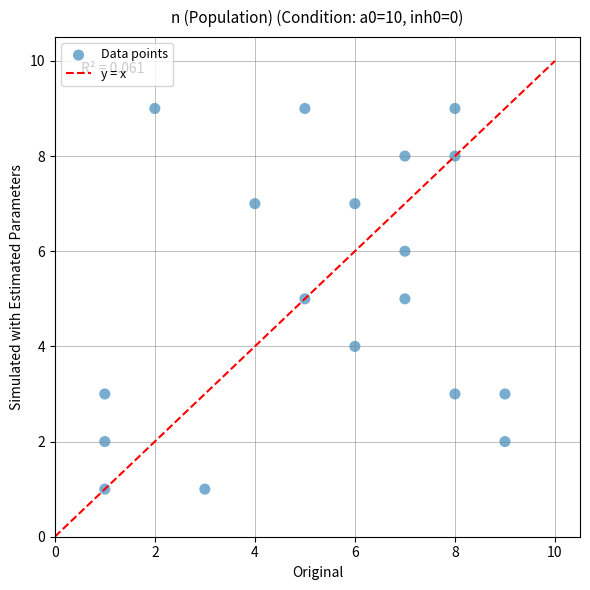

What is the range of X values (max minus min)?

8